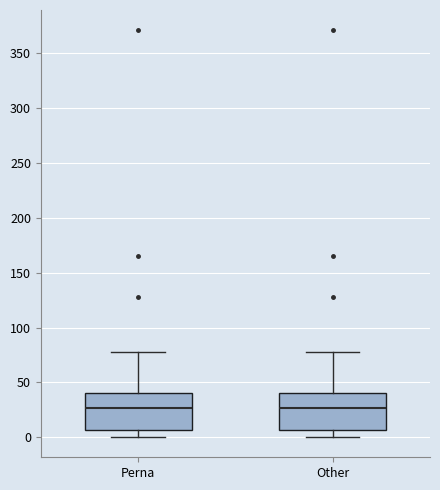

Reading left to right, read every box against the y-axis: the position of its median line, the range the box covers, and the ends of its whiskers. The values are not printed on the chart, so give them approximately, as read against the axis.

Perna: median 25, box 5 to 40, whiskers 0 to 80
Other: median 25, box 5 to 40, whiskers 0 to 80